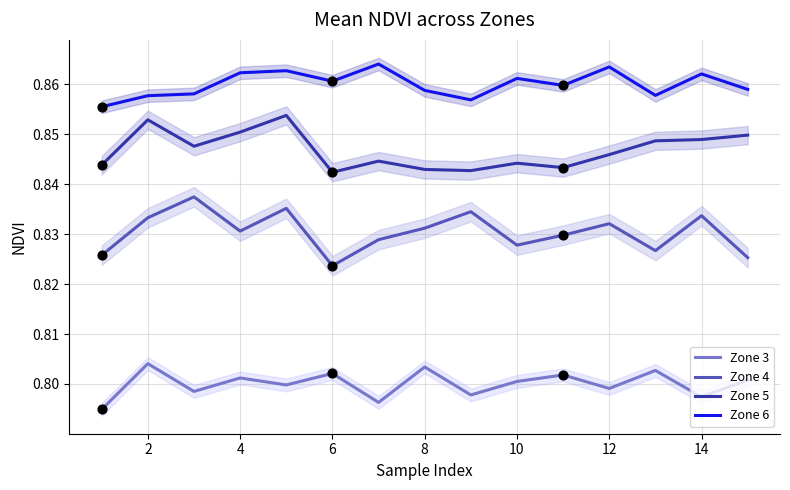

Which category has the lowest value in the Zone 4 series?

6